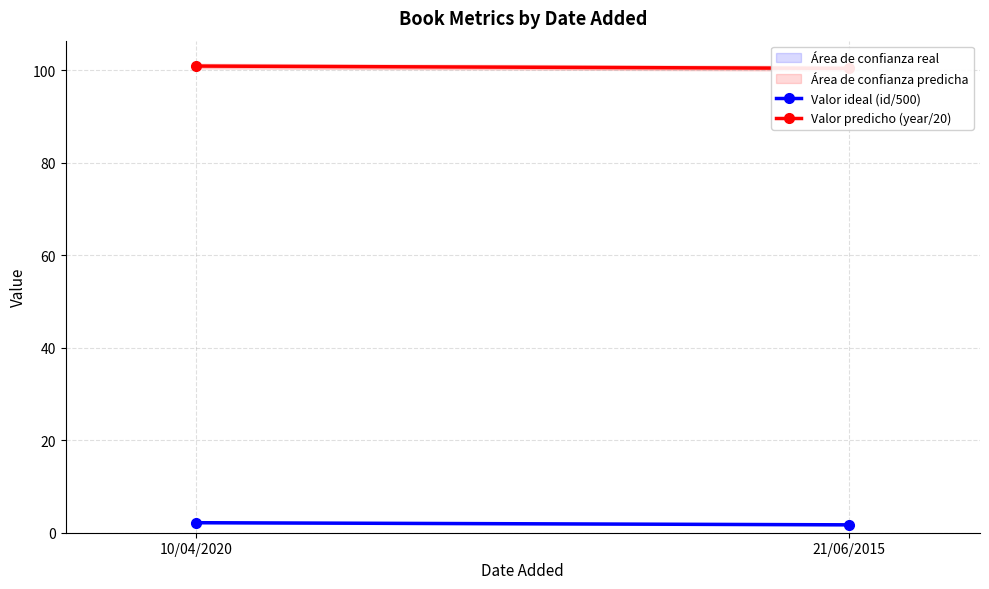

What is the label of the 1st point from the left?

10/04/2020